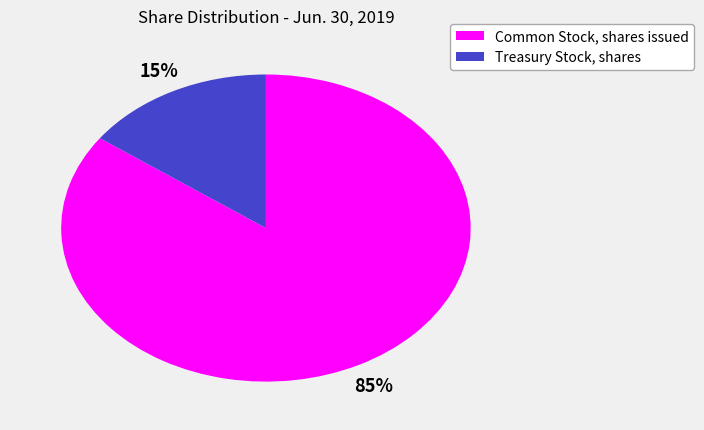

To the nearest percent, what is the average slice percentage?

50%